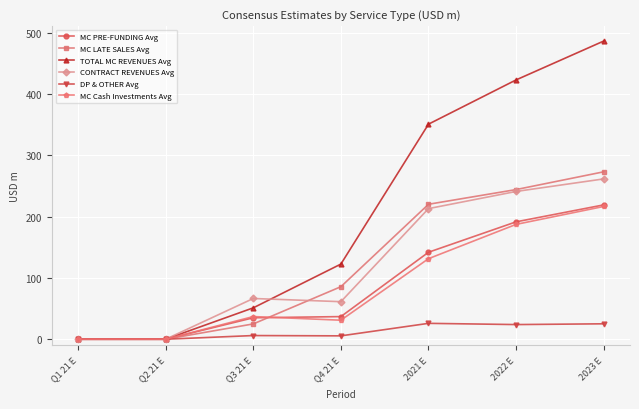

Which series has the largest range (max minus min)?

TOTAL MC REVENUES Avg